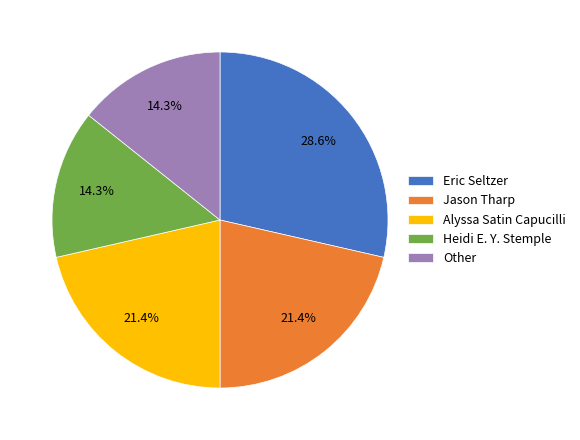

Is it true that Alyssa Satin Capucilli is 29% of the pie?

False